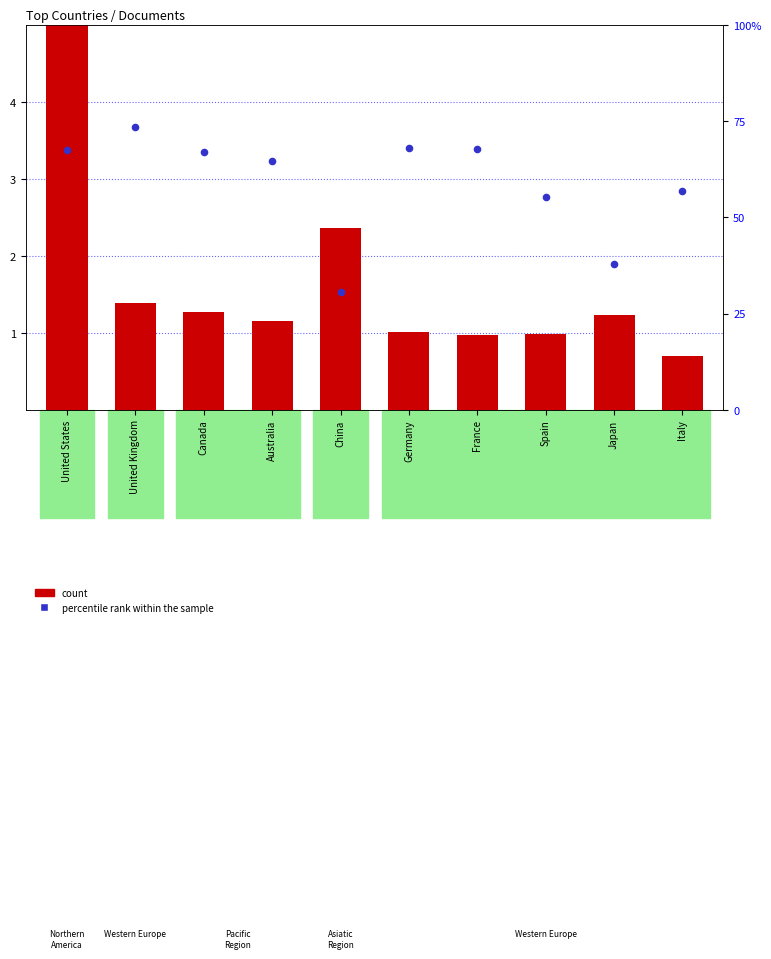

At which category is the sum across all series the highest?

United Kingdom